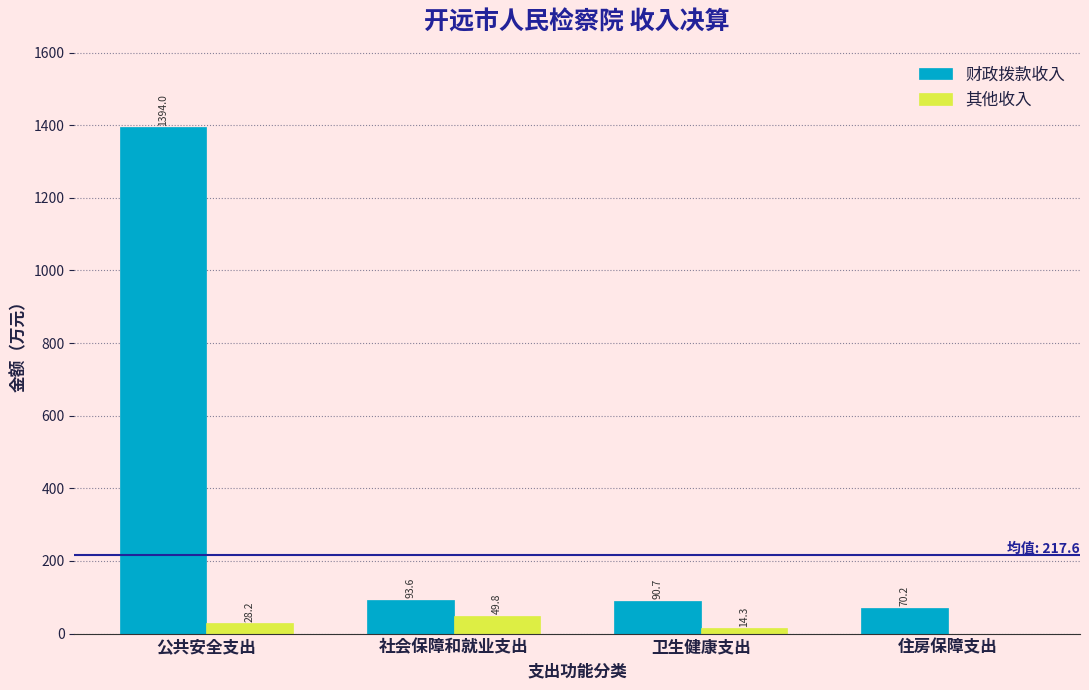

What is the sum of the 财政拨款收入 values at 公共安全支出 and 社会保障和就业支出?

1487.6